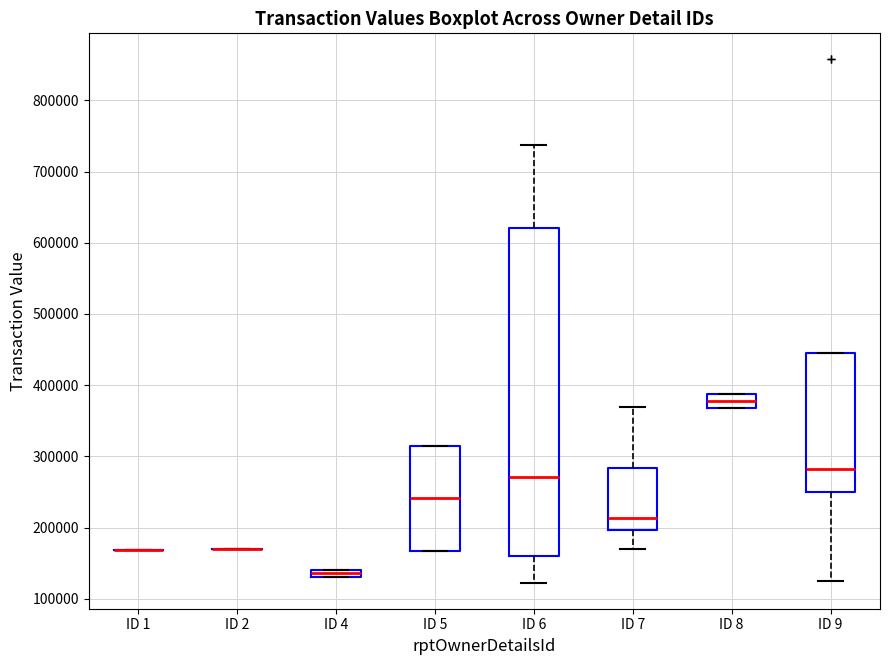

Where does the lower whisker of the box for ID 7 end on the y-axis? The values are not printed on the chart, so give them approximately, as read against the axis.

170000